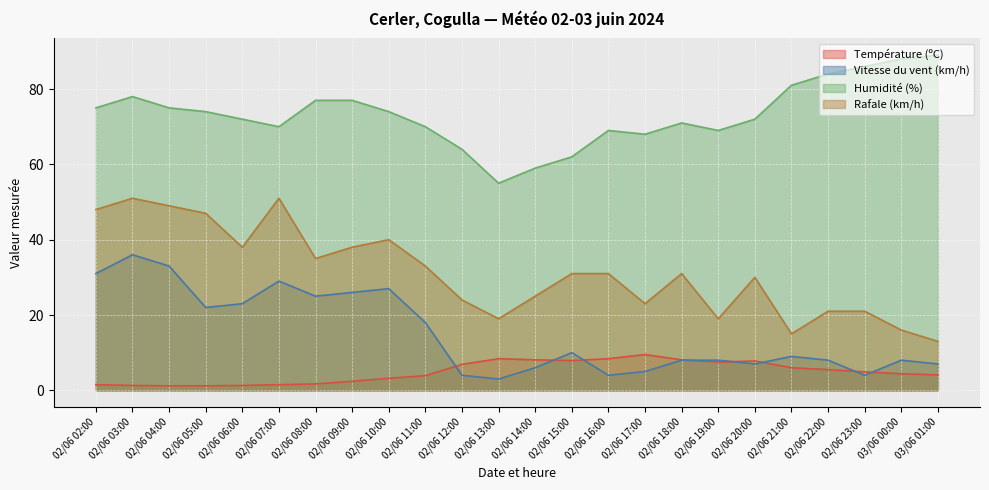

Which series has the widest spread of values?

Rafale (km/h)